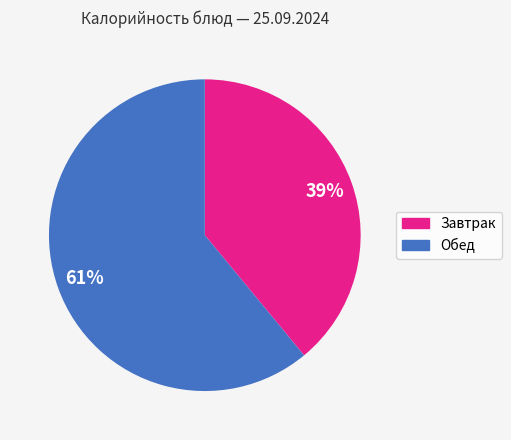

To the nearest percent, what is the difference between the largest and smallest slice percentages?

22%